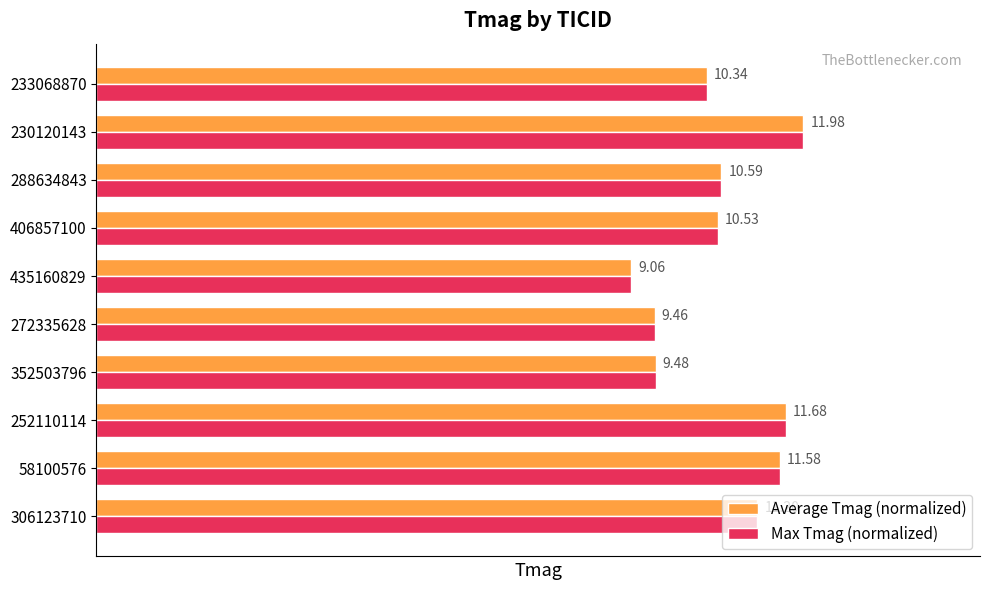

What are all the series names shown in the legend?

Average Tmag (normalized), Max Tmag (normalized)